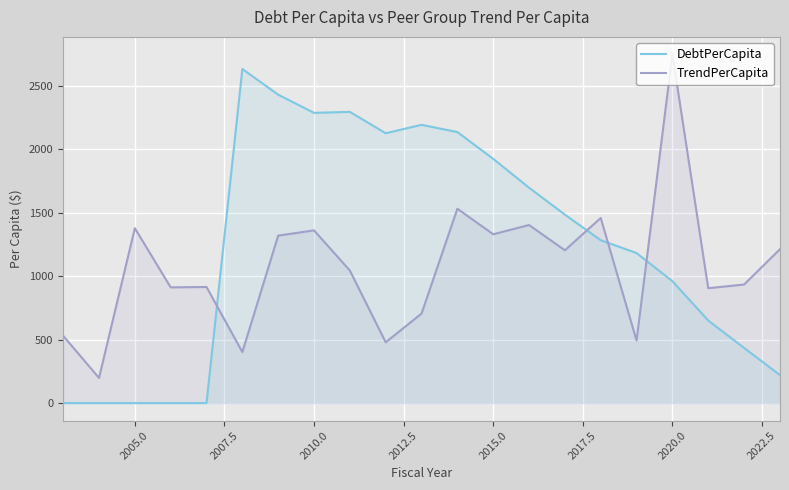

Reading right to left, what are all the values shown in this chart?

DebtPerCapita: 220.9	434.4	650.2	960.1	1181.4	1282.6	1484.3	1696.0	1923.3	2134.2	2191.3	2124.9	2293.2	2285.4	2428.6	2630.9	0.0	0.0	0.0	0.0	0.0
TrendPerCapita: 1211.3	933.6	904.7	2746.4	492.6	1457.7	1203.3	1402.3	1329.5	1530.6	704.9	478.6	1043.6	1360.0	1318.8	401.8	914.3	911.2	1377.3	198.0	530.0